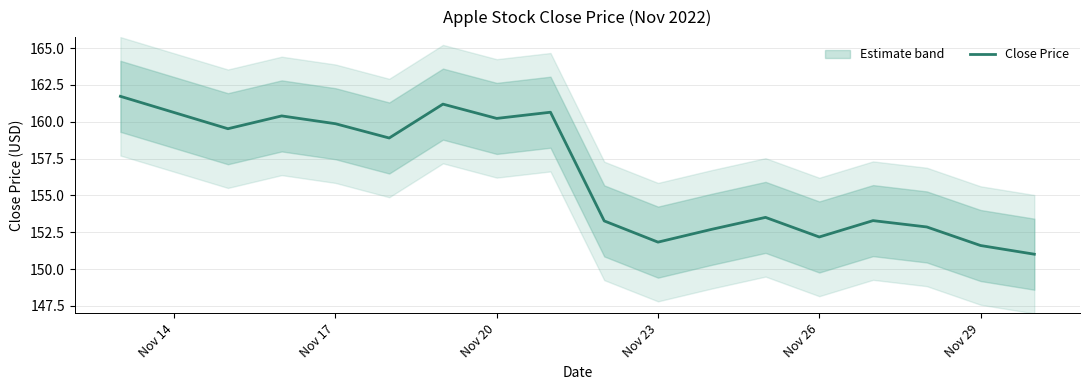

What is the difference between the maximum and minimum values?

10.7